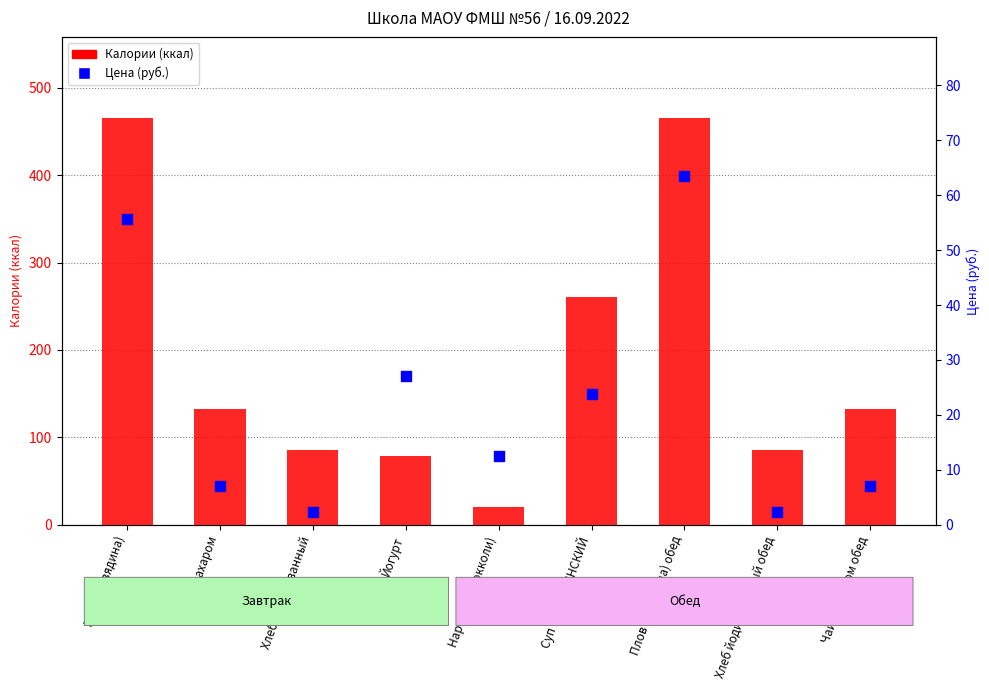

Which series has the widest spread of Y values?

Калории (ккал)